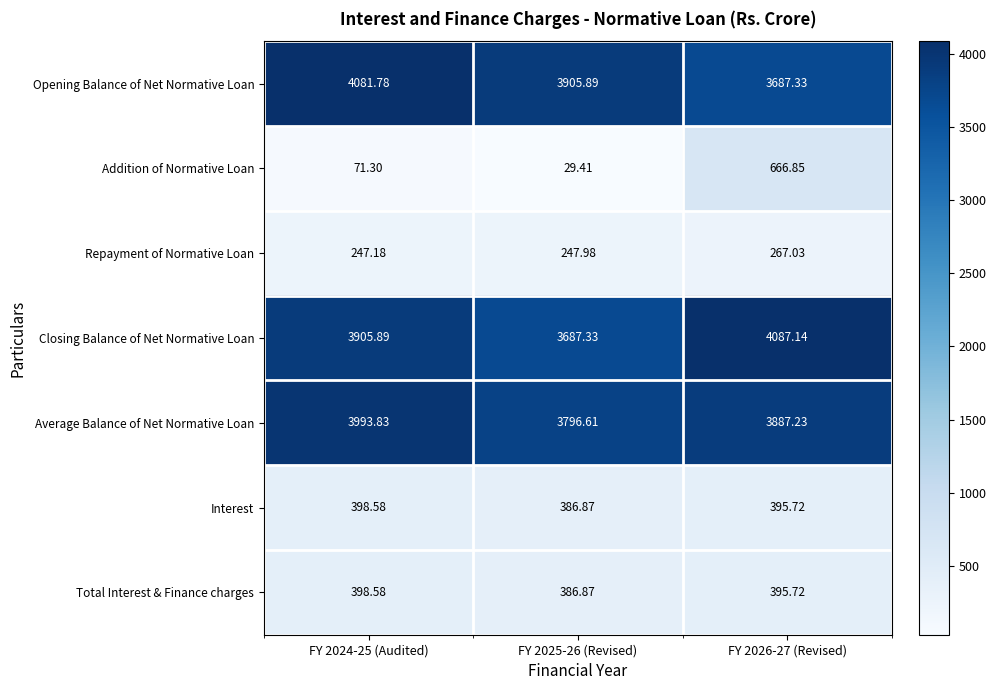

How many distinct data groups are displayed?

7